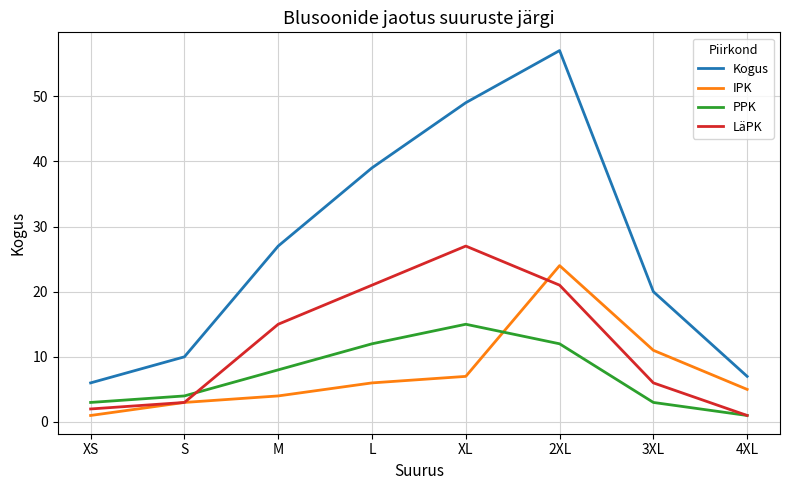

What is the minimum value shown in the chart?

1